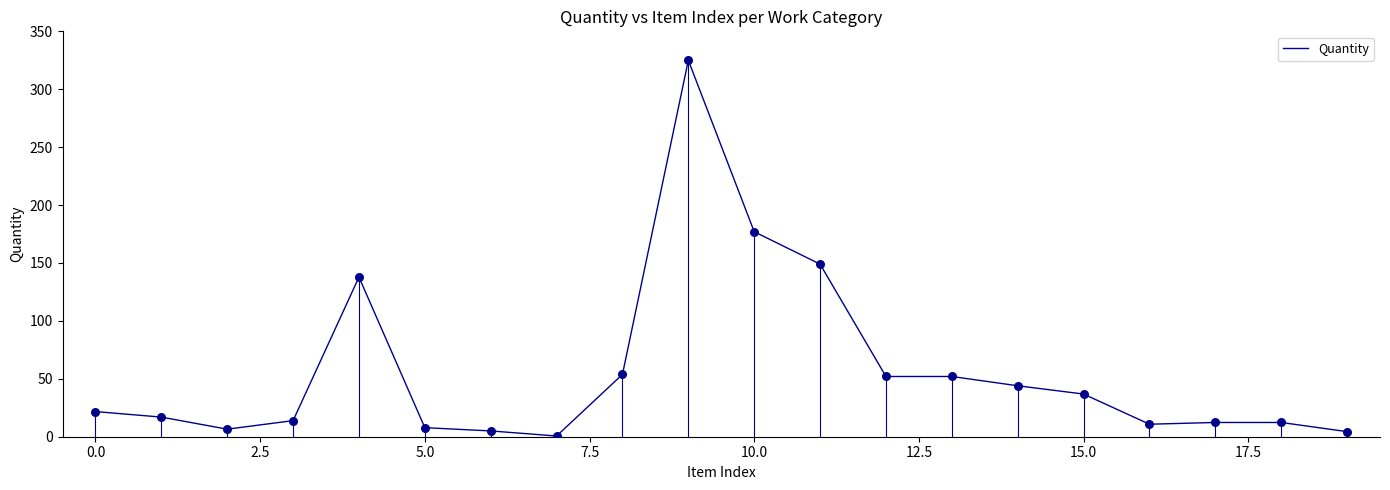

What is the maximum value shown in the chart?

325.0